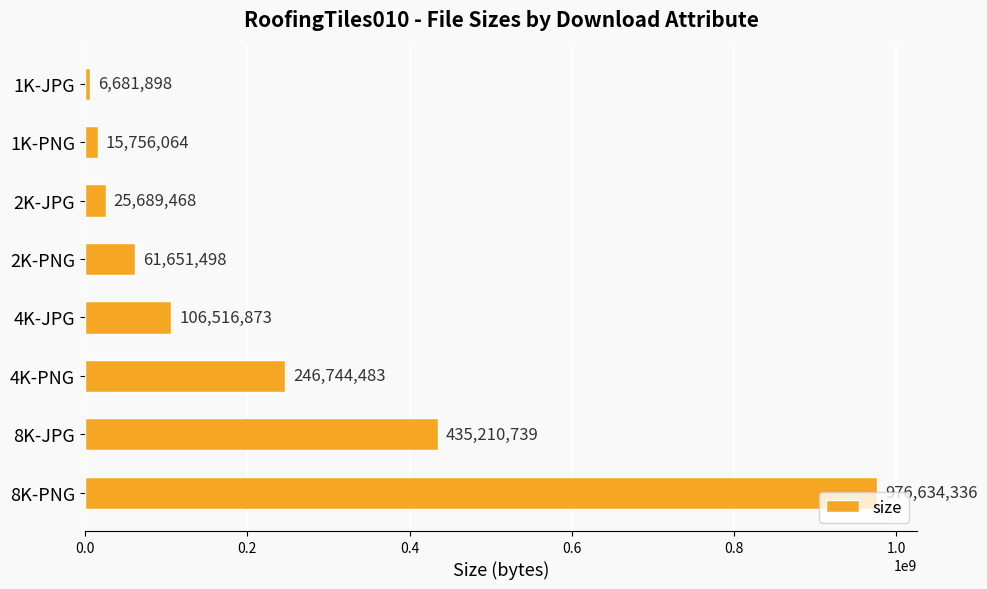

List the labels in order of value, smallest first.

1K-JPG, 1K-PNG, 2K-JPG, 2K-PNG, 4K-JPG, 4K-PNG, 8K-JPG, 8K-PNG